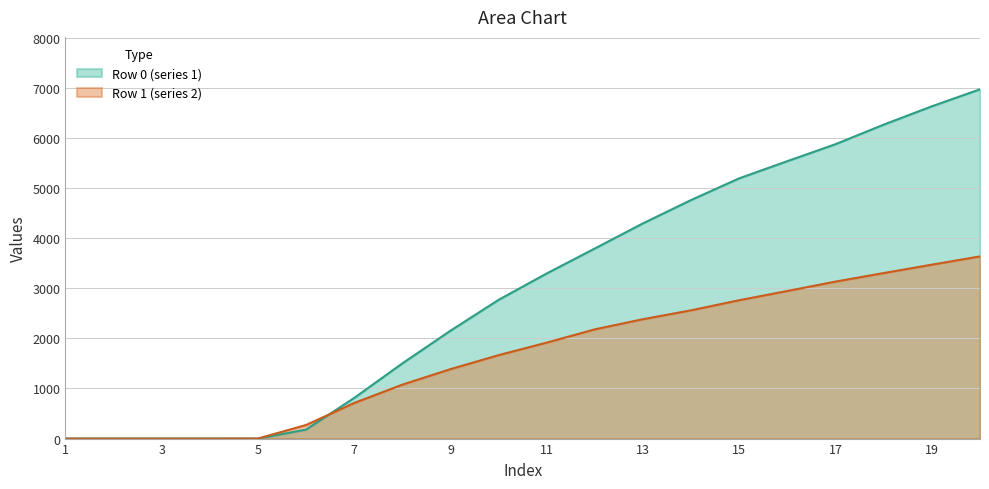

What is the value of the Row 1 (series 2) point at the 18th from the left?

3304.8